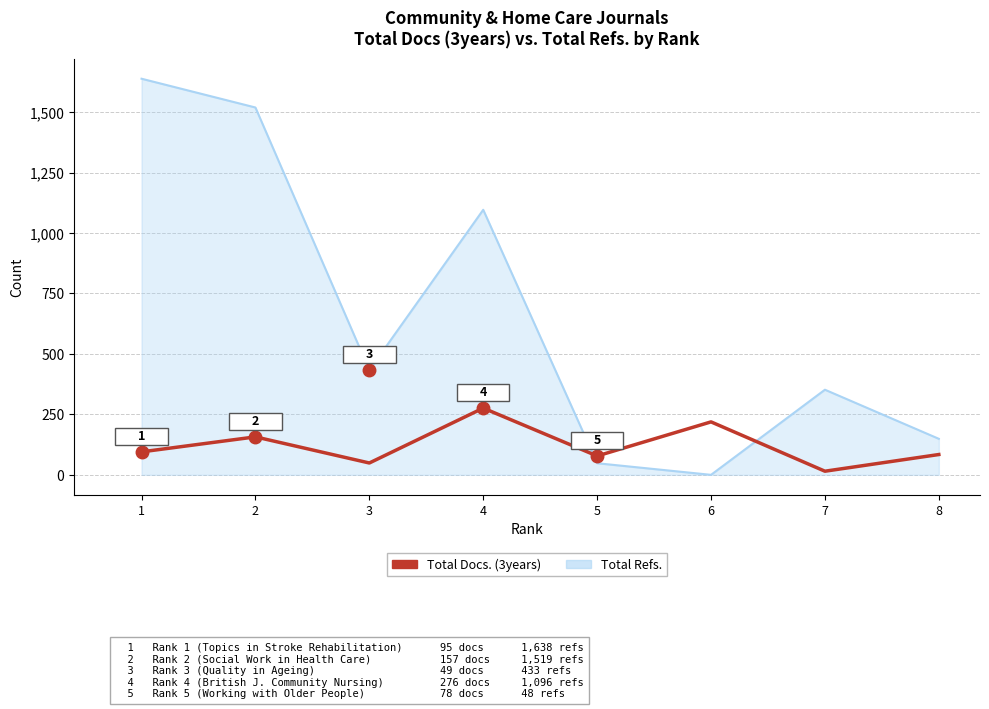

At which category does the chart reach its peak across all series?

1